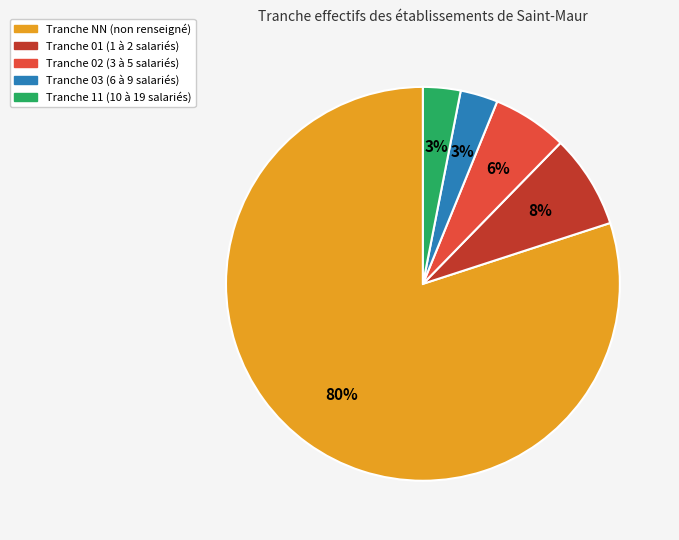

To the nearest percent, what is the difference between the largest and smallest slice percentages?

77%